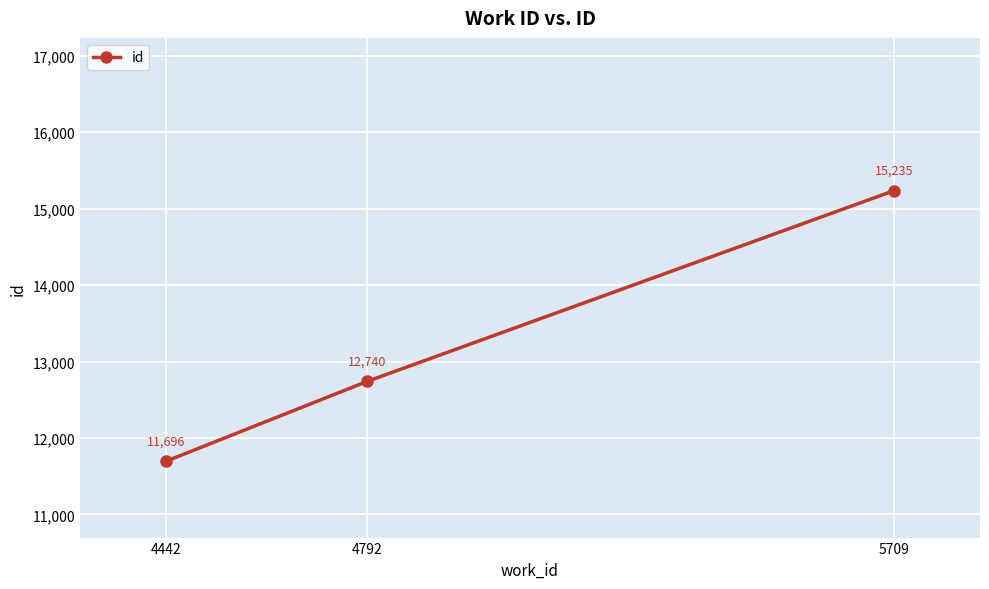

What is the sum of the values at 5709 and 4442?

26931